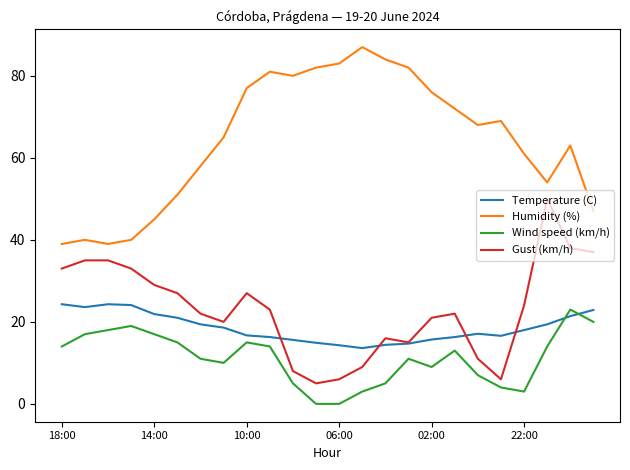

What is the maximum value shown in the chart?

87.0